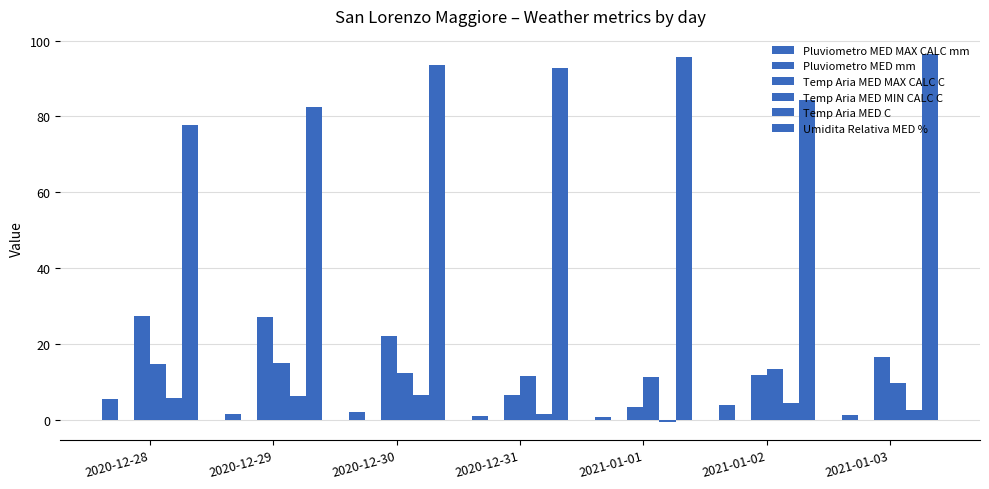

What is the label of the 7th bar from the right?

2020-12-28